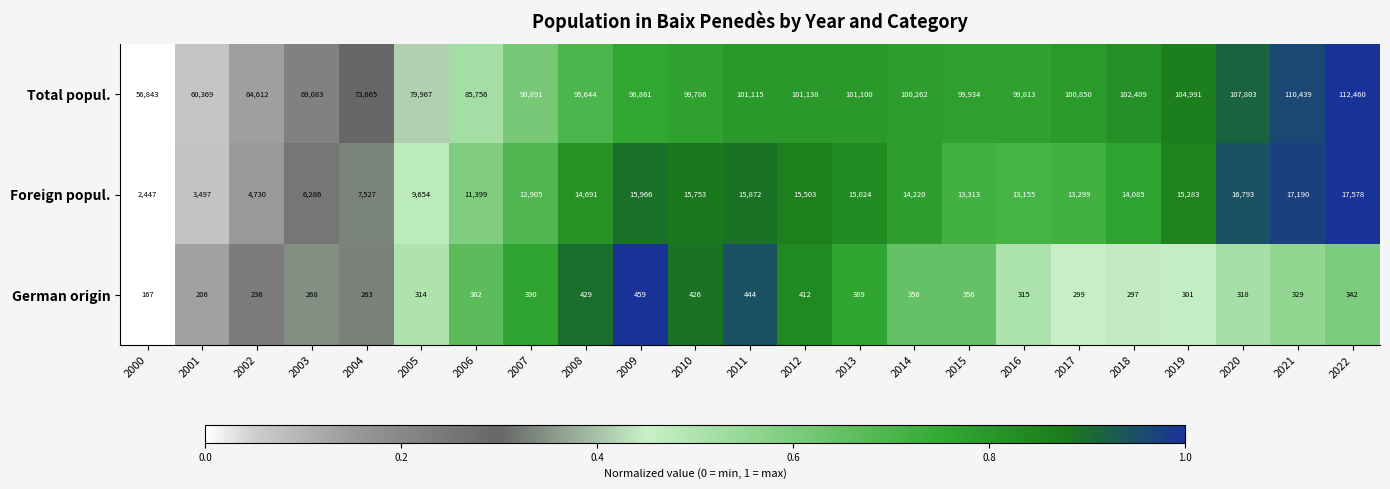

Rank the series by their maximum value, from highest to lowest.

Total popul., Foreign popul., German origin